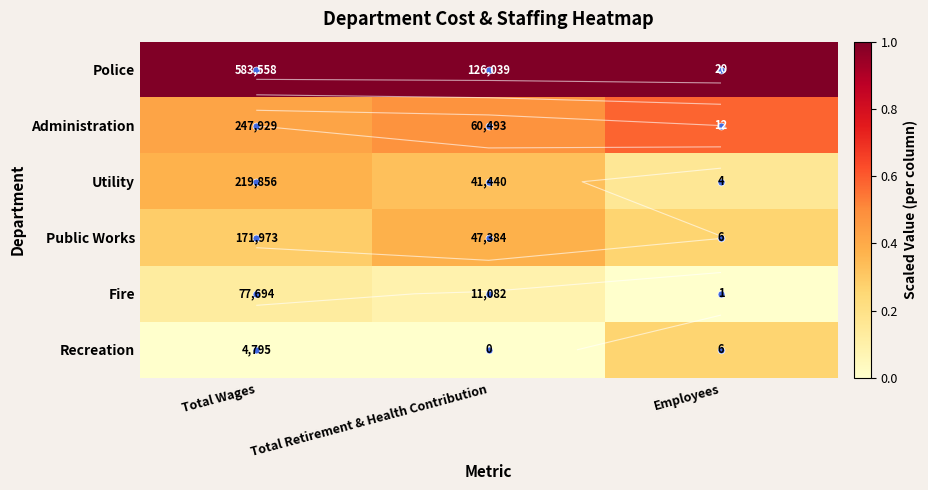

Rank the categories by Fire value from lowest to highest.

Employees, Total Retirement & Health Contribution, Total Wages